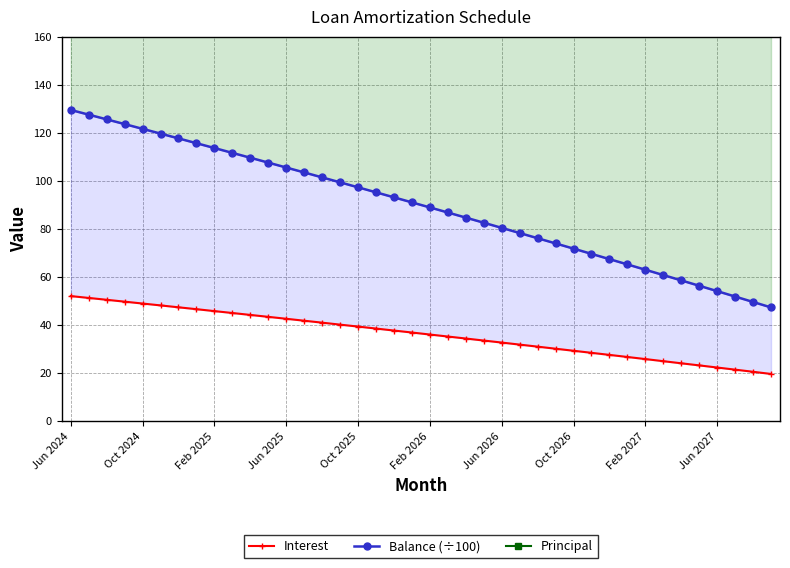

Reading left to right, transcribe all the data shown in this chart.

Balance (÷100): 129.5	127.5	125.6	123.6	121.6	119.6	117.6	115.6	113.6	111.6	109.6	107.6	105.5	103.5	101.4	99.3	97.3	95.2	93.1	91.0	88.9	86.8	84.7	82.5	80.4	78.3	76.1	73.9	71.8	69.6	67.4	65.2	63.0	60.8	58.5	56.3	54.1	51.8	49.6	47.3
Interest: 52.0	51.2	50.5	49.7	48.9	48.1	47.4	46.6	45.8	45.0	44.2	43.4	42.6	41.8	41.0	40.1	39.3	38.5	37.7	36.9	36.0	35.2	34.4	33.5	32.7	31.8	31.0	30.1	29.3	28.4	27.6	26.7	25.8	24.9	24.1	23.2	22.3	21.4	20.5	19.6
Principal: 194.0	195.0	196.0	197.0	198.0	198.0	199.0	200.0	201.0	202.0	202.0	203.0	204.0	205.0	206.0	206.0	207.0	208.0	209.0	210.0	210.0	211.0	212.0	213.0	214.0	215.0	216.0	216.0	217.0	218.0	219.0	220.0	221.0	222.0	222.0	223.0	224.0	225.0	226.0	227.0